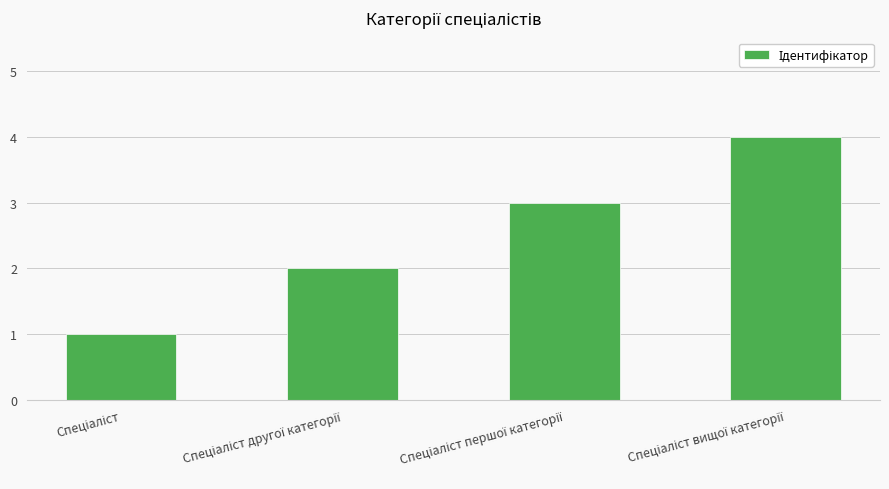

What is the value of the 3rd bar from the left?

3